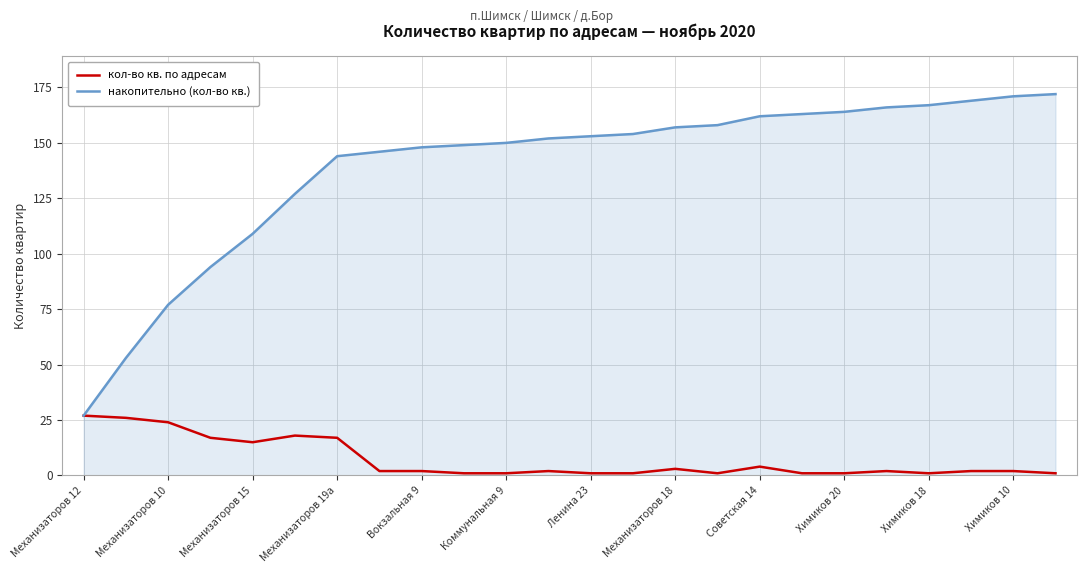

What is the maximum value for кол-во кв. по адресам?

27